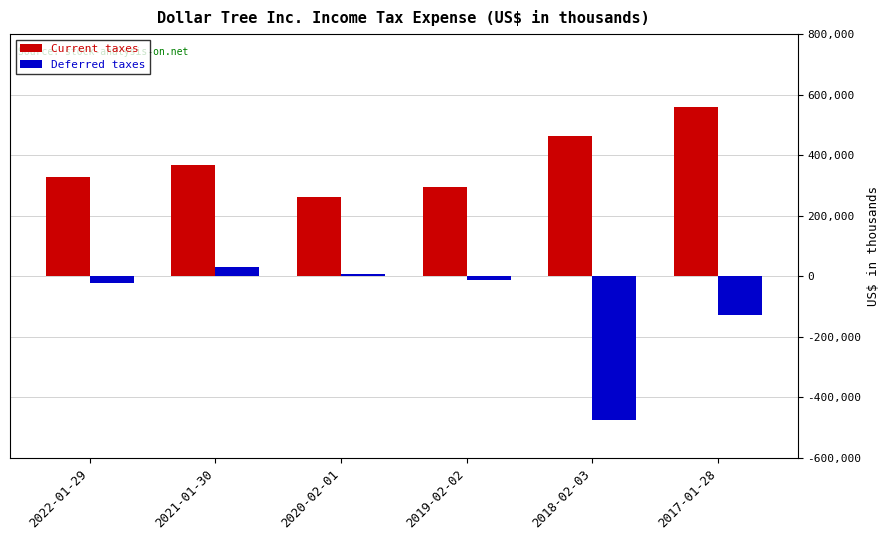

How many values in Deferred taxes are above zero?

2